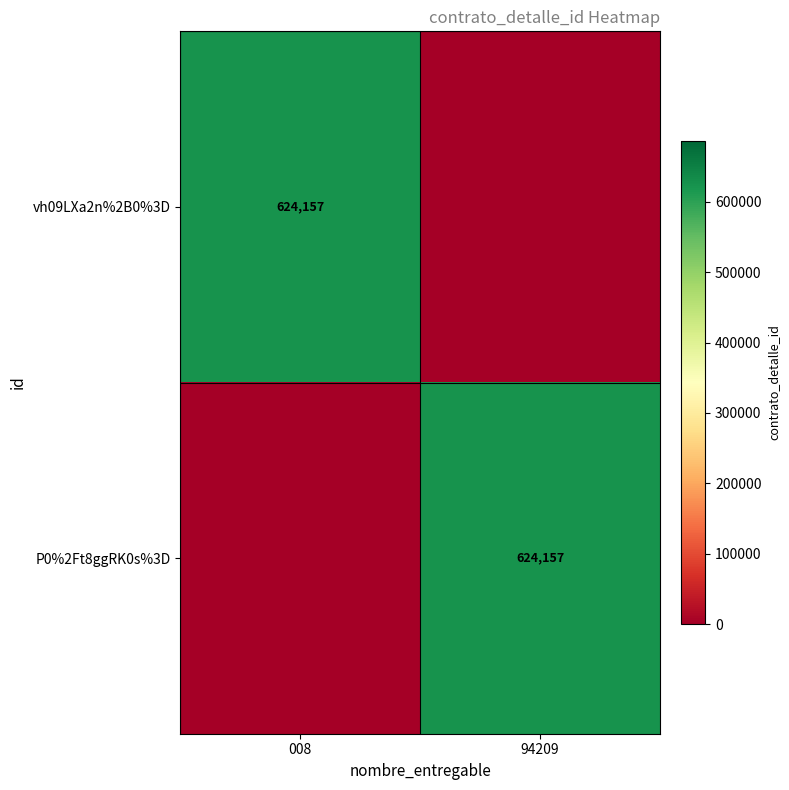

At how many categories does at least one series exceed 348569?

2